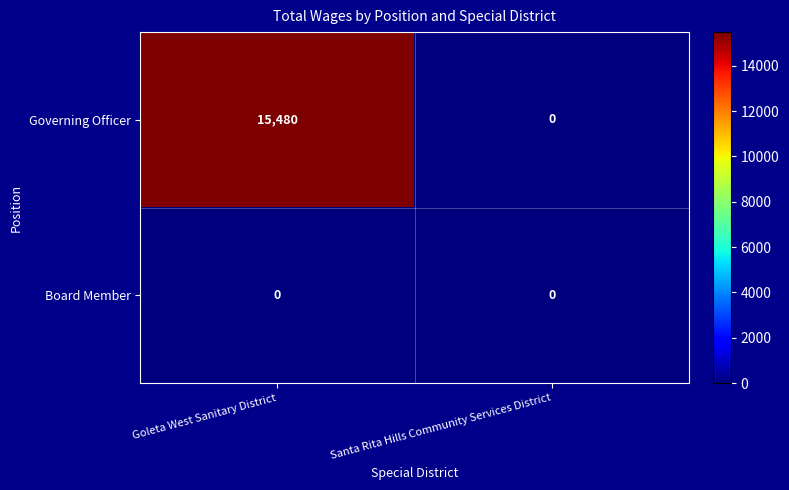

Which series has the largest range (max minus min)?

Governing Officer